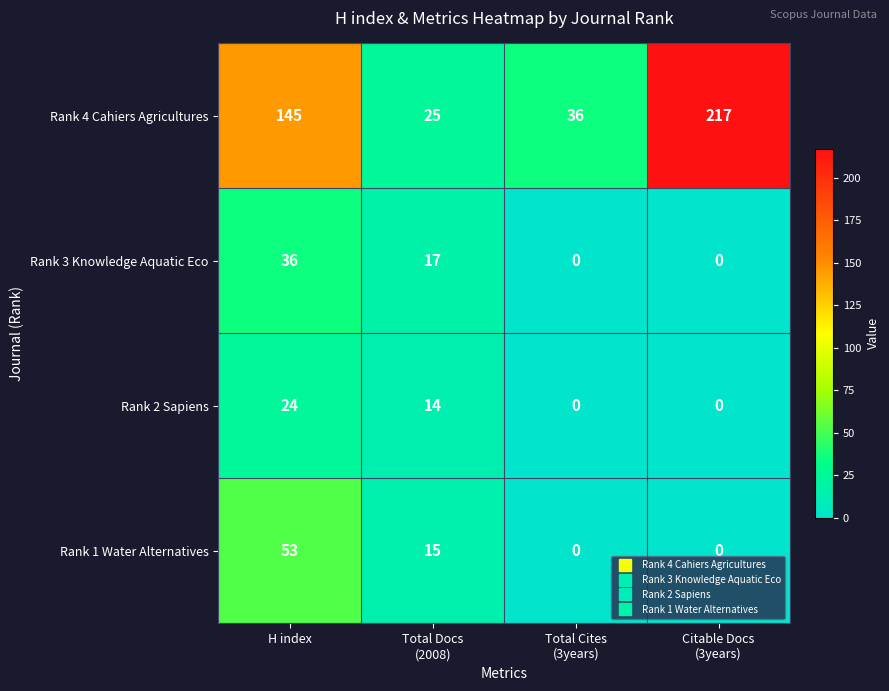

How many data points does each series have?

4